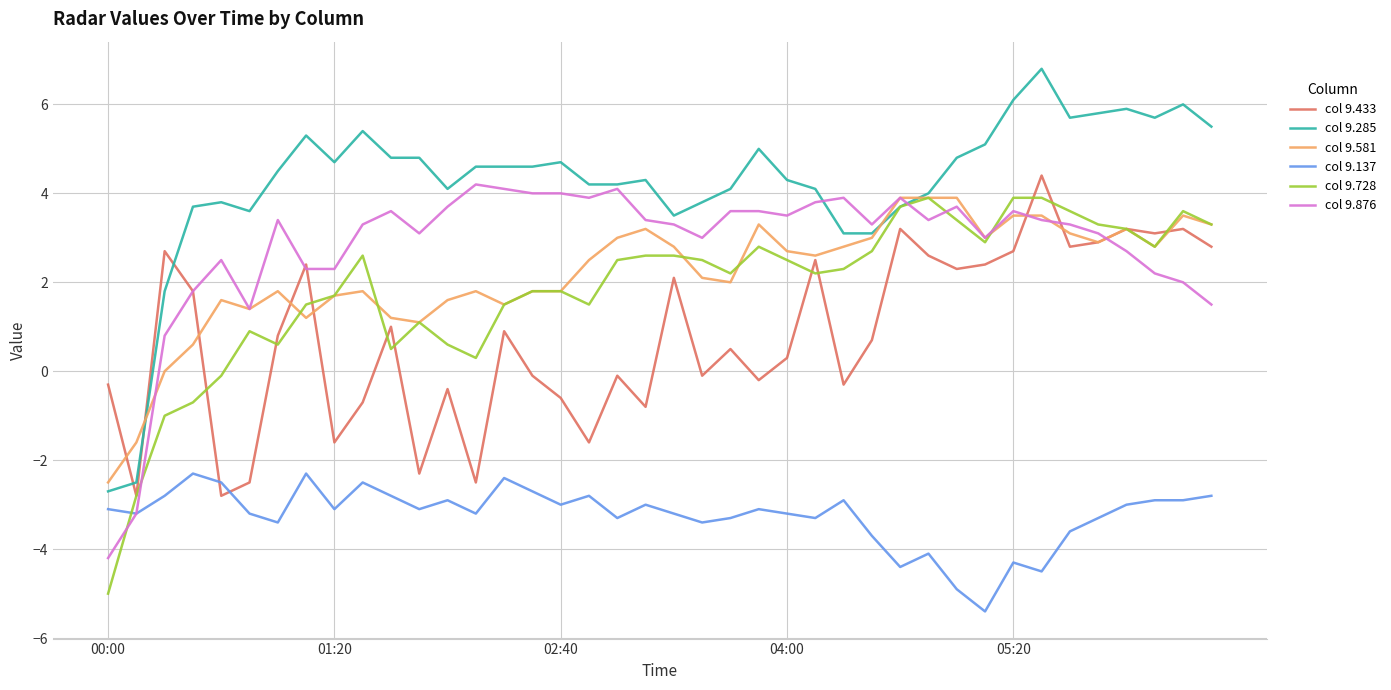

True or false: col 9.137 and col 9.581 intersect in this chart.

False